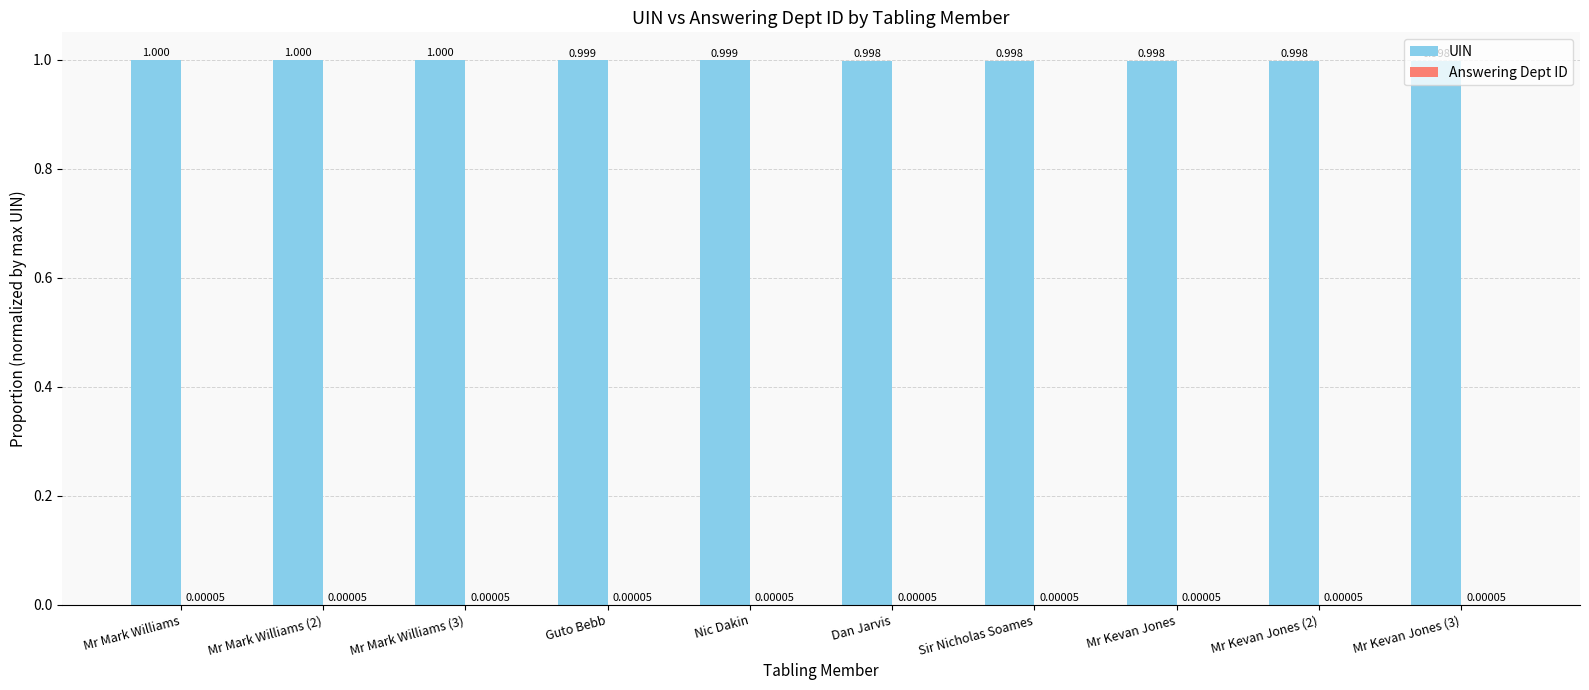

Between Mr Mark Williams (3) and Sir Nicholas Soames, which series saw the biggest shift?

UIN